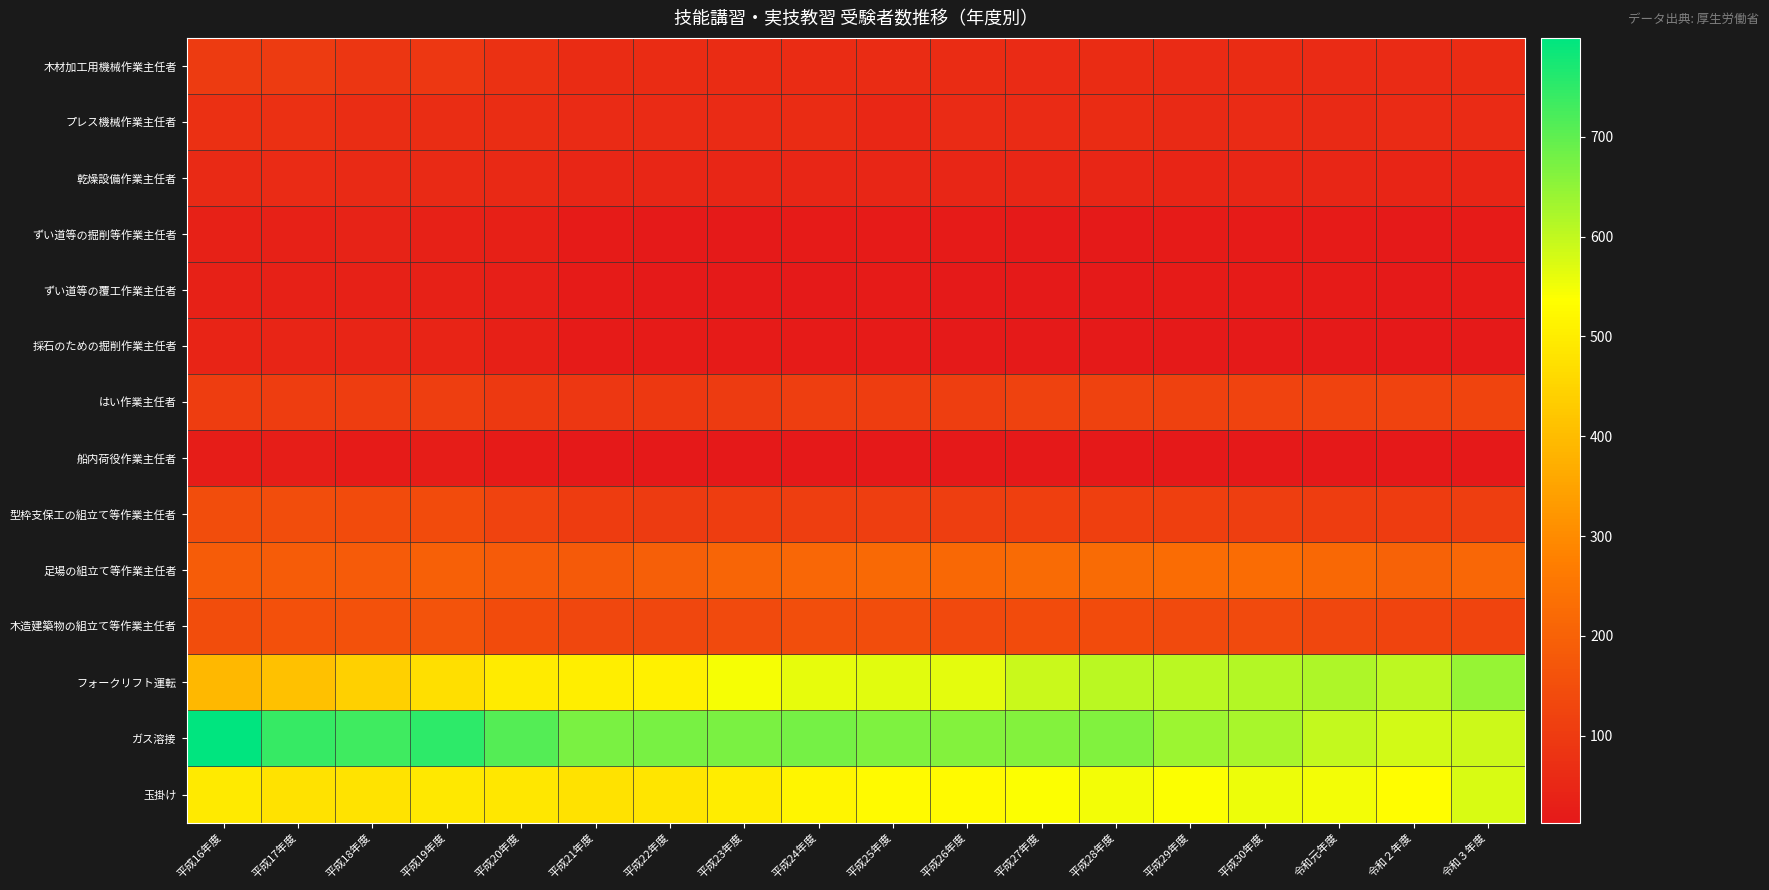

List the series in order of their peak value, highest first.

ガス溶接, フォークリフト運転, 玉掛け, 足場の組立て等作業主任者, 木造建築物の組立て等作業主任者, 型枠支保工の組立て等作業主任者, はい作業主任者, 木材加工用機械作業主任者, プレス機械作業主任者, 乾燥設備作業主任者, 採石のための掘削作業主任者, ずい道等の掘削等作業主任者, ずい道等の覆工作業主任者, 船内荷役作業主任者